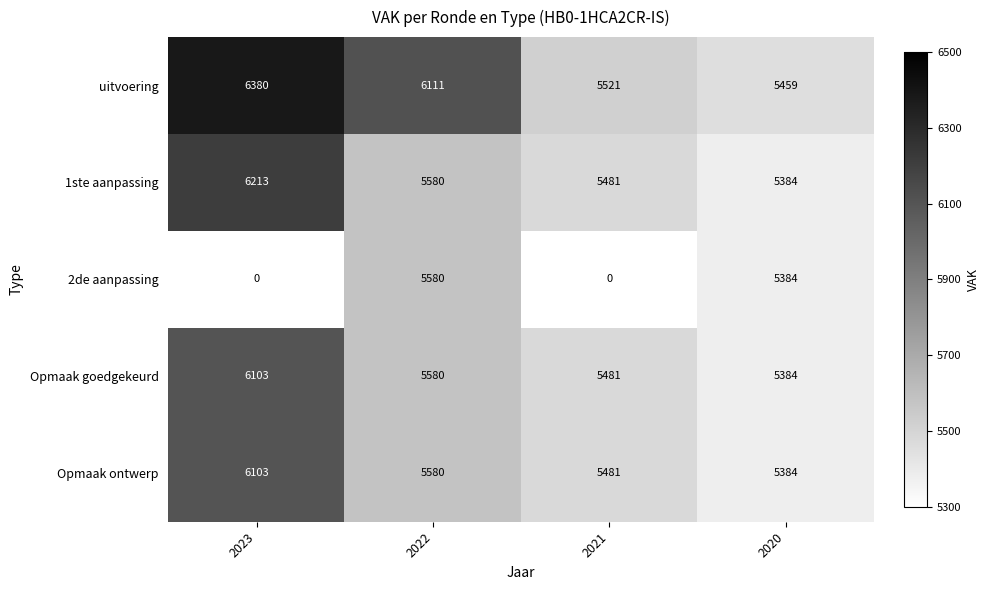

List the labels in order of 1ste aanpassing value, largest first.

2023, 2022, 2021, 2020